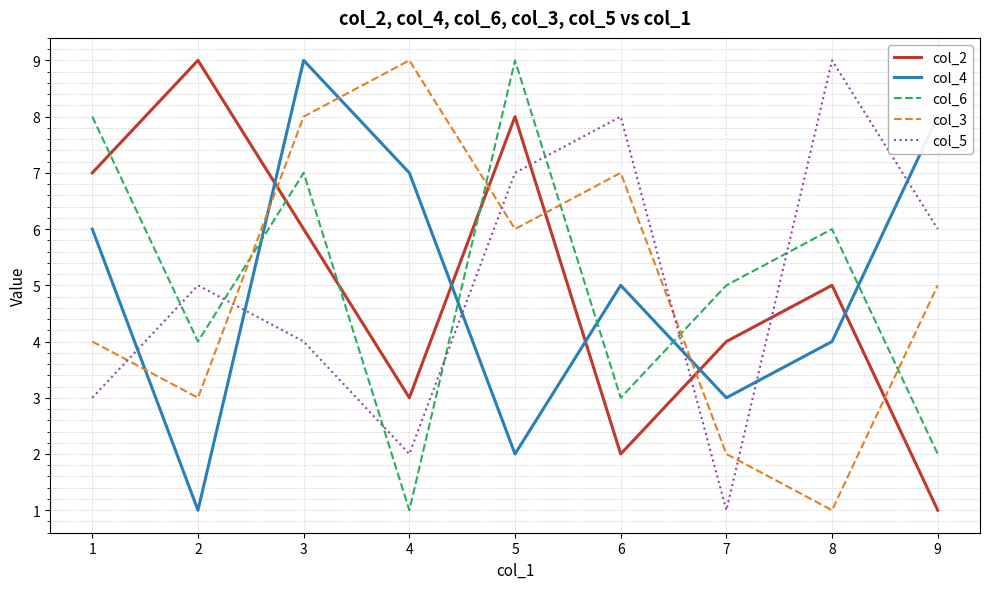

The value of col_3 at 7 is 2. True or false?

True